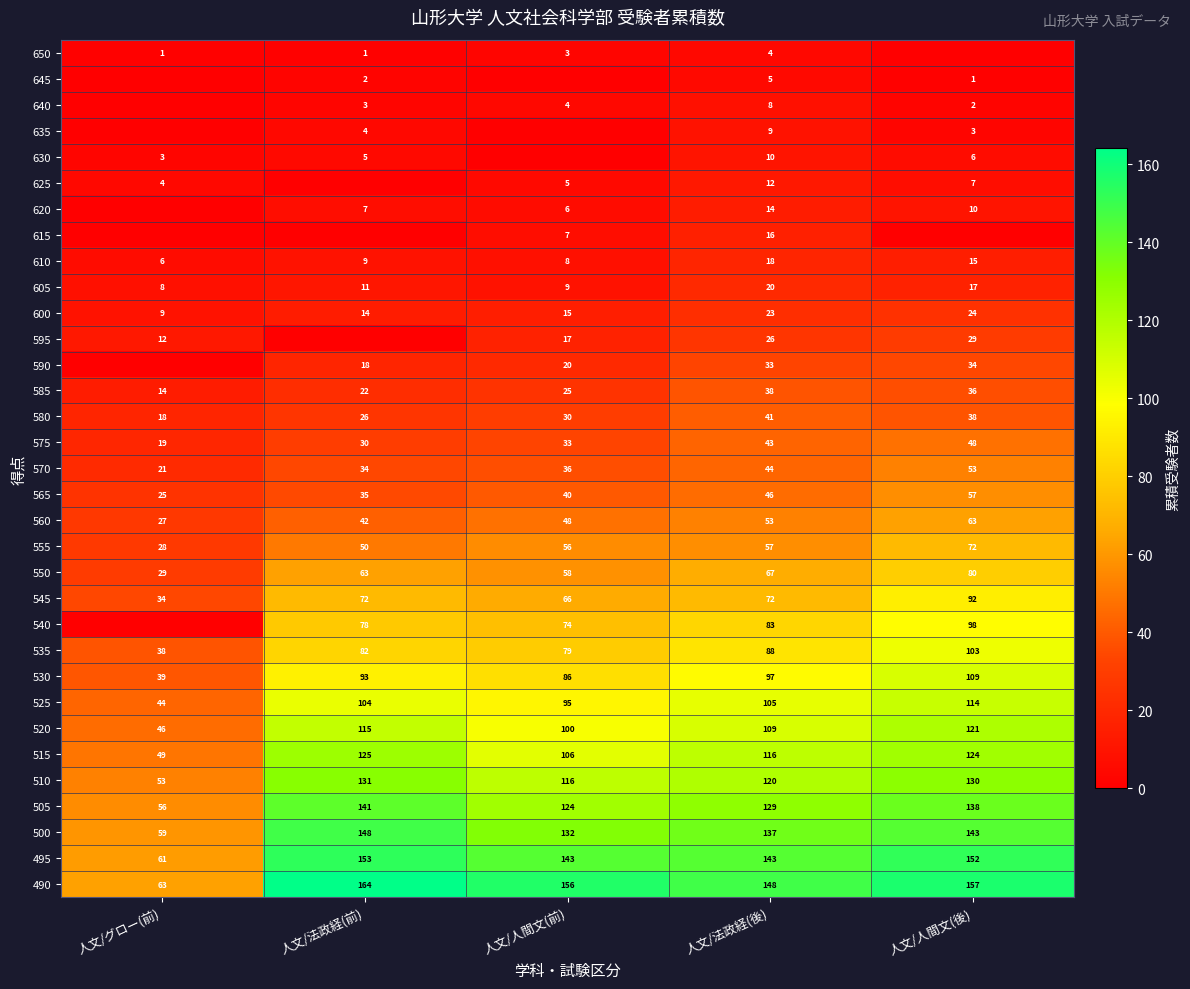

At which label is 610 closest to 12?

人文/法政経(前)